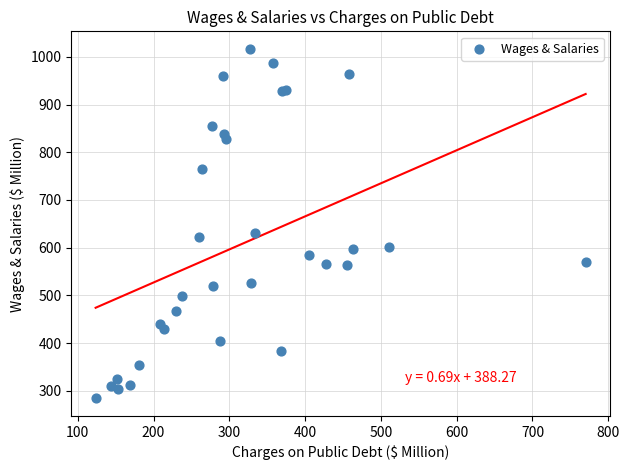

What Y value in the scatter plot is closest to 650?

631.5